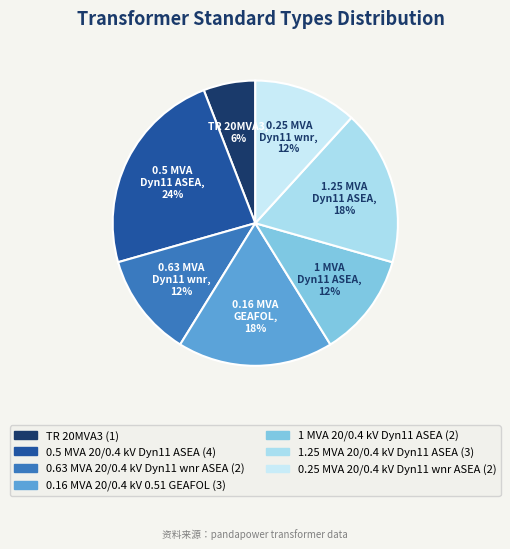

To the nearest percent, what is the average slice percentage?

14%